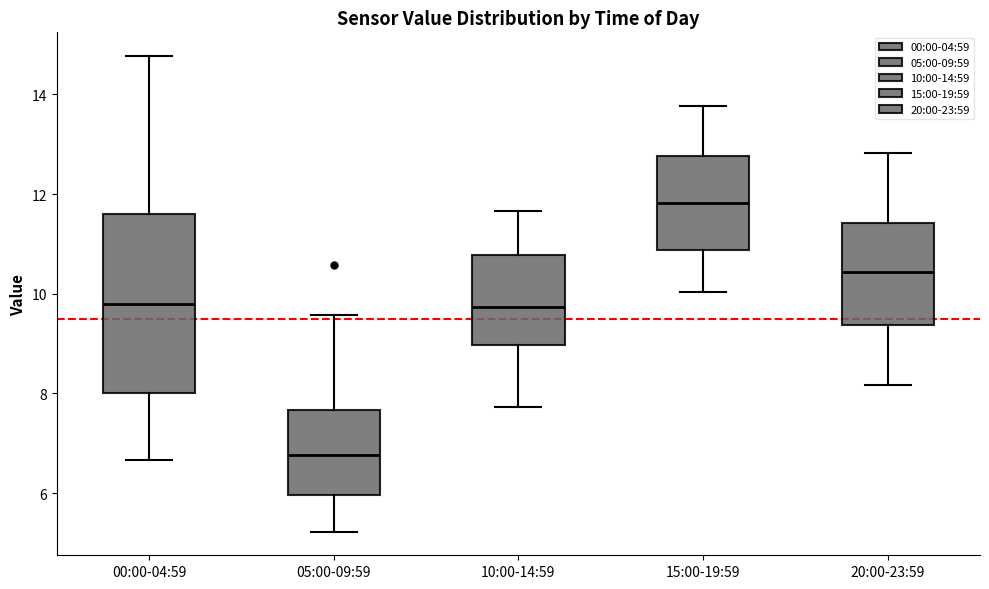

Reading left to right, transcribe this box plot: for each box, give where its median line is, the range the box spans, and where its two whiskers end, as read against the y-axis. The values are not printed on the chart, so give them approximately, as read against the axis.

00:00-04:59: median 9.8, box 8.0 to 11.6, whiskers 6.6 to 14.8
05:00-09:59: median 6.8, box 6.0 to 7.6, whiskers 5.2 to 9.6
10:00-14:59: median 9.8, box 9.0 to 10.8, whiskers 7.8 to 11.6
15:00-19:59: median 11.8, box 10.8 to 12.8, whiskers 10.0 to 13.8
20:00-23:59: median 10.4, box 9.4 to 11.4, whiskers 8.2 to 12.8